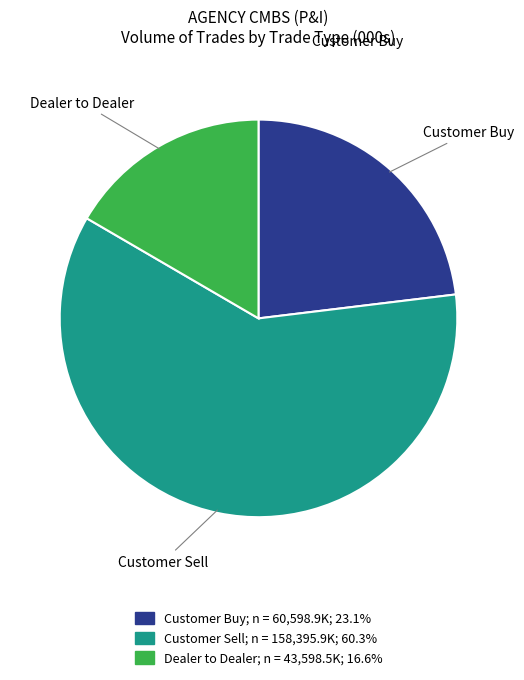

Is the sum of Customer Buy and Customer Sell greater than half?

Yes